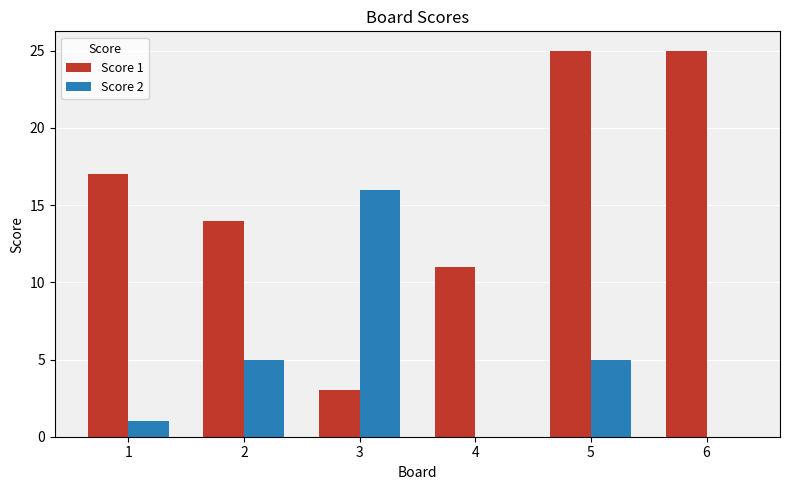

The value of Score 1 at 5 is 8. True or false?

False